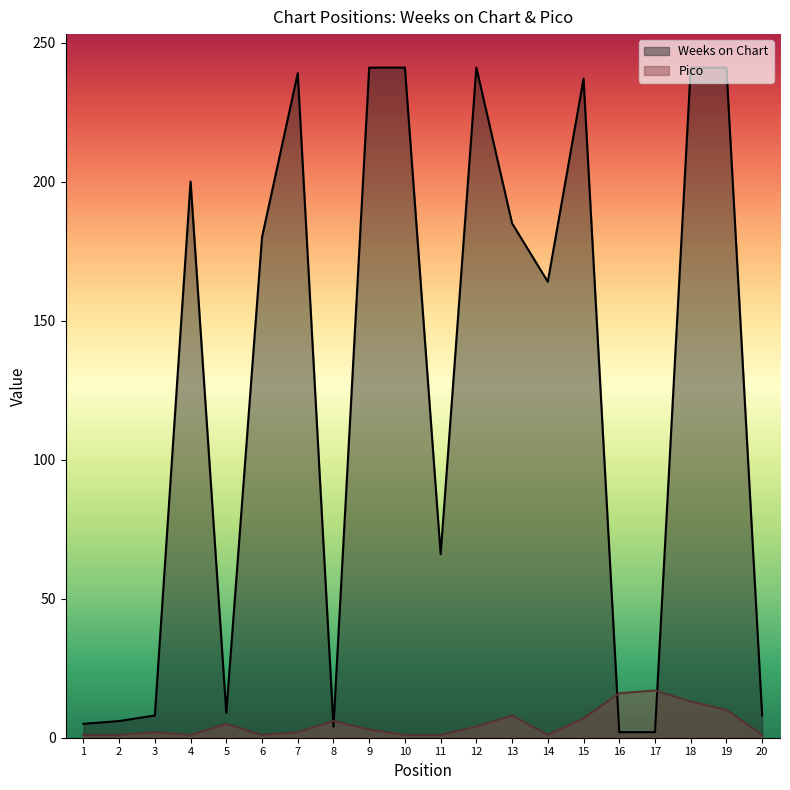

At how many categories does at least one series exceed 132?

11